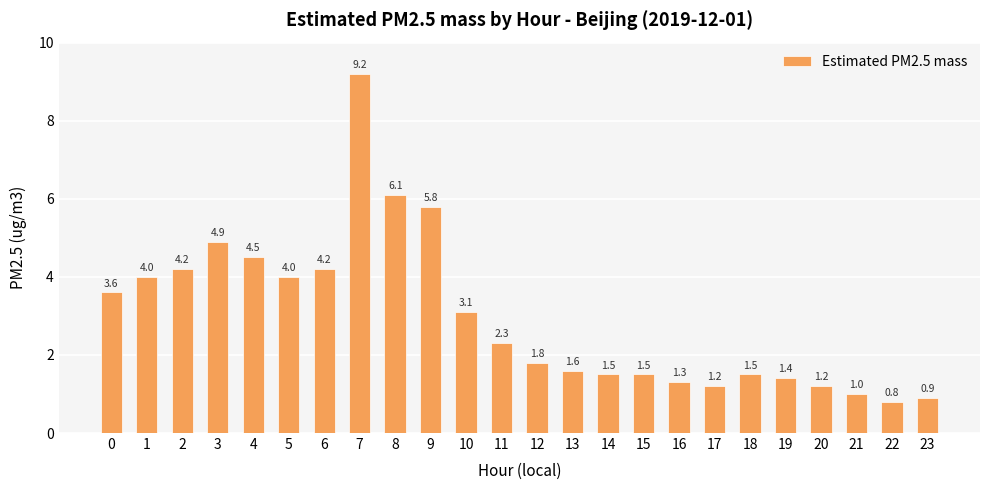

How many categories are shown in the chart?

24